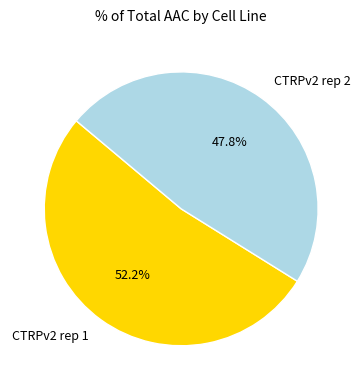

Is there a majority slice in this chart?

Yes